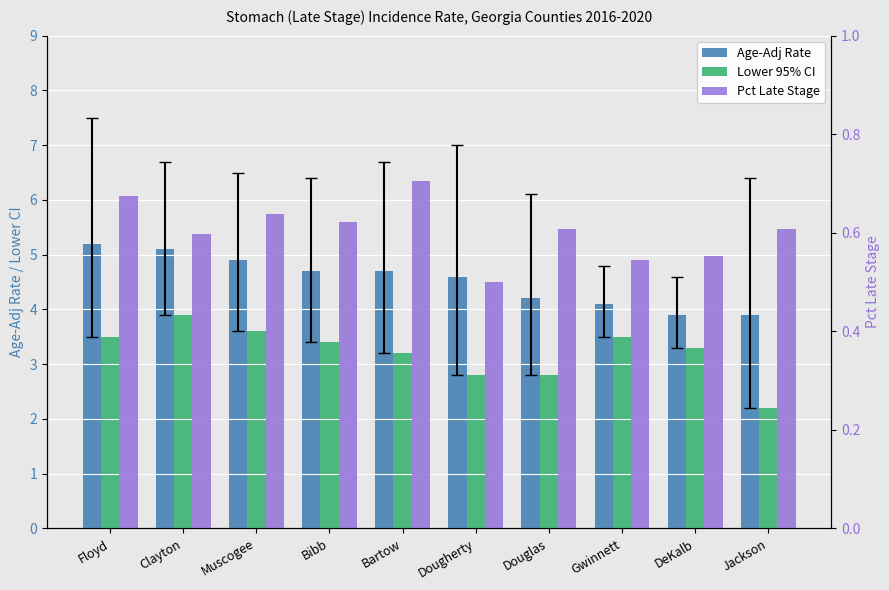

Read the Pct Late Stage value at Bibb.

0.6